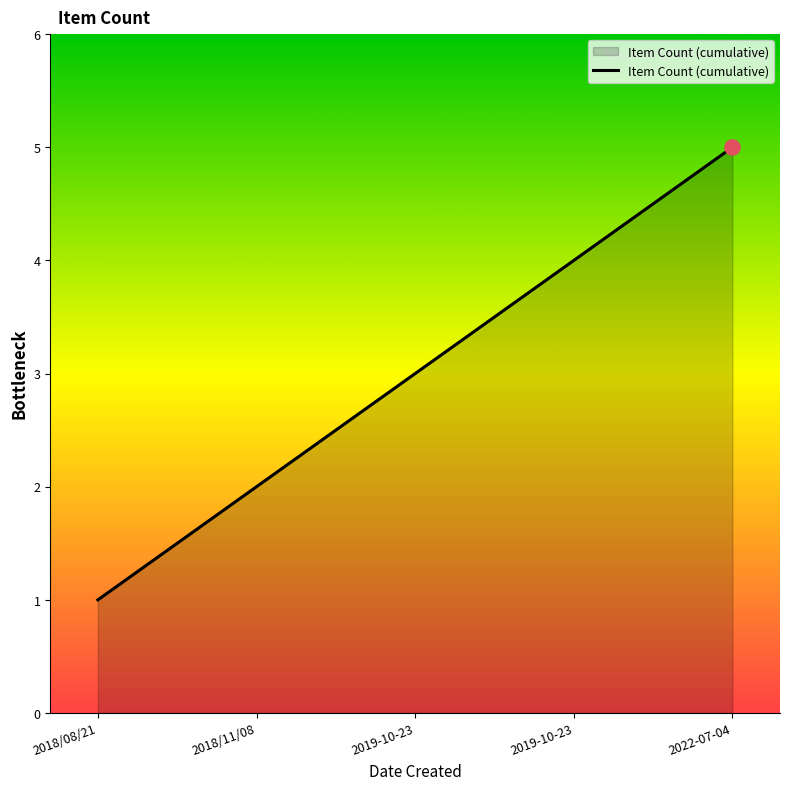

How many values are below 3?

2